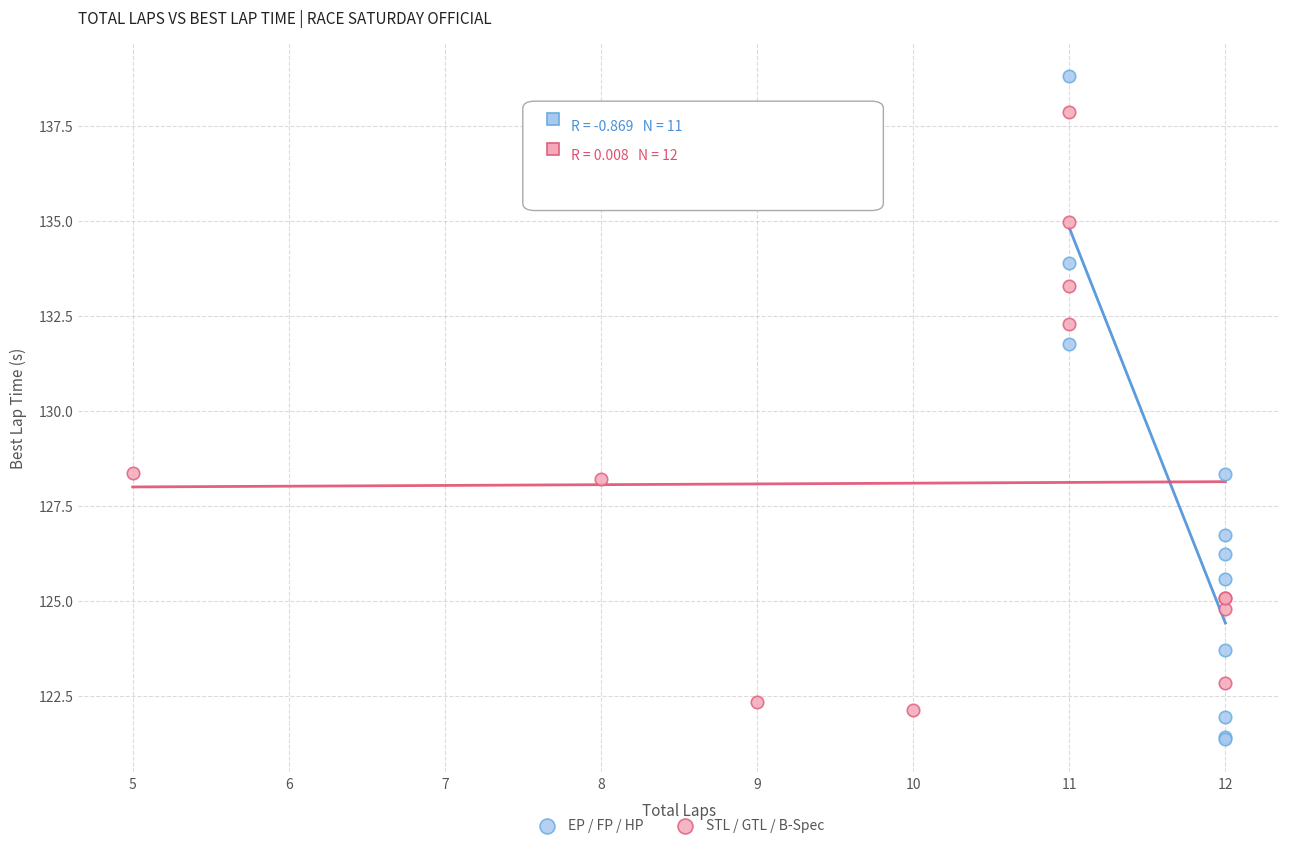

Which series has the widest spread of Y values?

EP / FP / HP